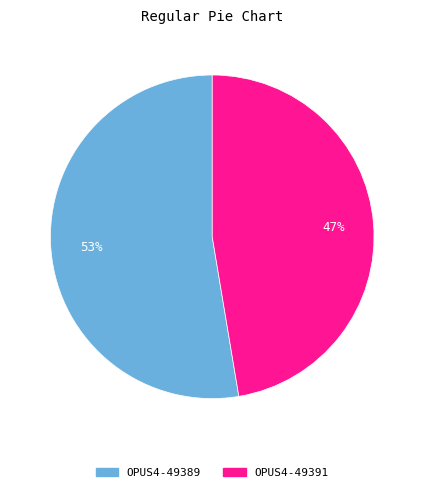

How many segments does this pie chart have?

2